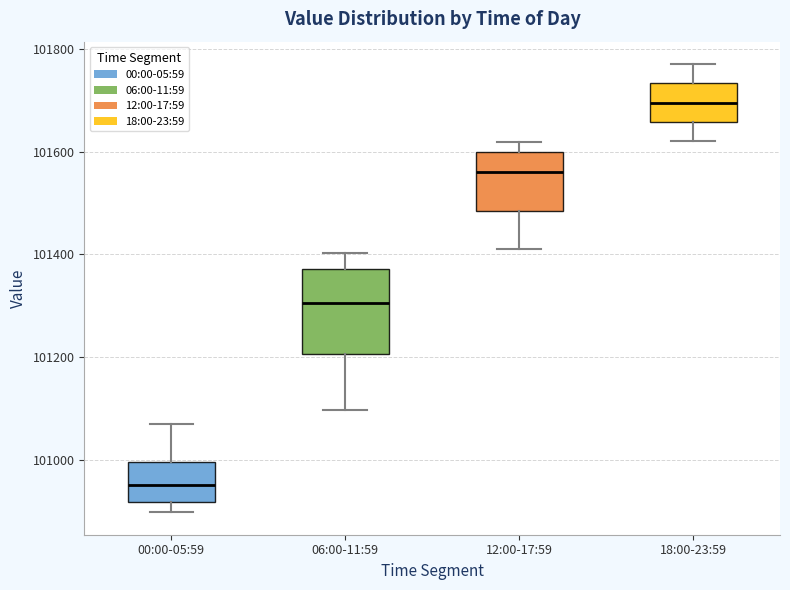

Reading left to right, read every box against the y-axis: the position of its median line, the range the box covers, and the ends of its whiskers. The values are not printed on the chart, so give them approximately, as read against the axis.

00:00-05:59: median 100960, box 100920 to 101000, whiskers 100900 to 101080
06:00-11:59: median 101300, box 101200 to 101380, whiskers 101100 to 101400
12:00-17:59: median 101560, box 101480 to 101600, whiskers 101420 to 101620
18:00-23:59: median 101700, box 101660 to 101740, whiskers 101620 to 101780